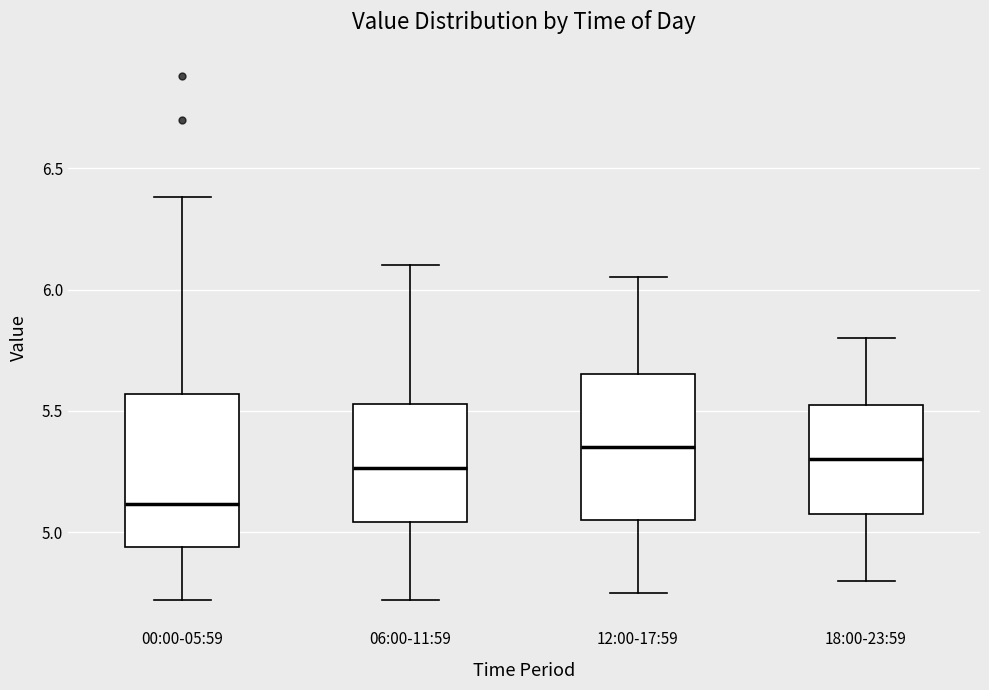

Reading left to right, transcribe this box plot: for each box, give where its median line is, the range the box spans, and where its two whiskers end, as read against the y-axis. The values are not printed on the chart, so give them approximately, as read against the axis.

00:00-05:59: median 5.10, box 4.95 to 5.55, whiskers 4.70 to 6.40
06:00-11:59: median 5.25, box 5.05 to 5.55, whiskers 4.70 to 6.10
12:00-17:59: median 5.35, box 5.05 to 5.65, whiskers 4.75 to 6.05
18:00-23:59: median 5.30, box 5.10 to 5.55, whiskers 4.80 to 5.80